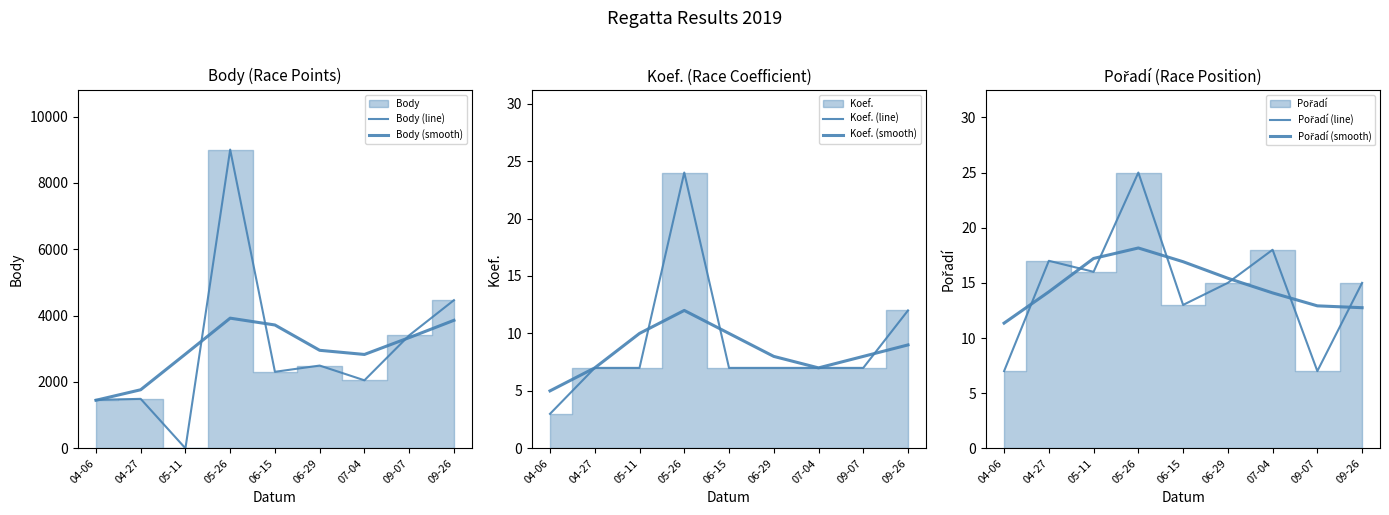

Which category has the lowest value across all series?

05-11